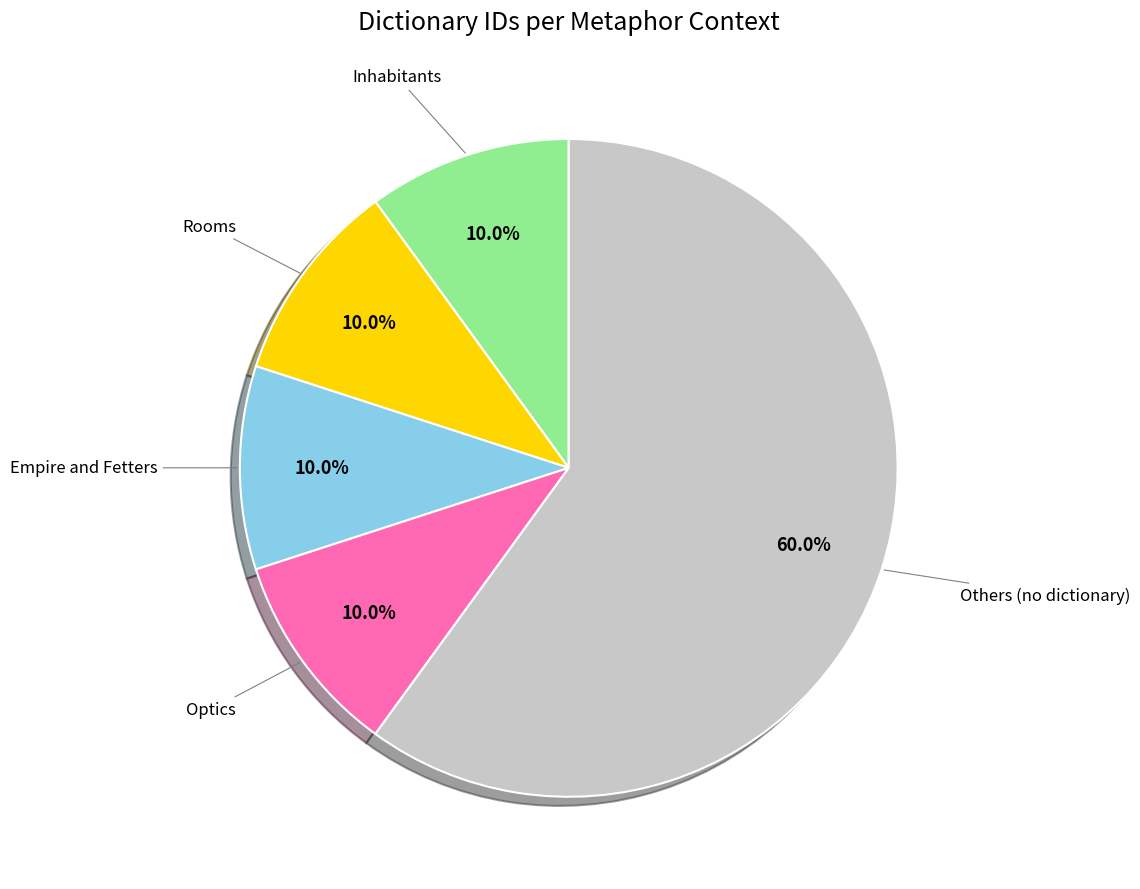

Is there a majority slice in this chart?

Yes